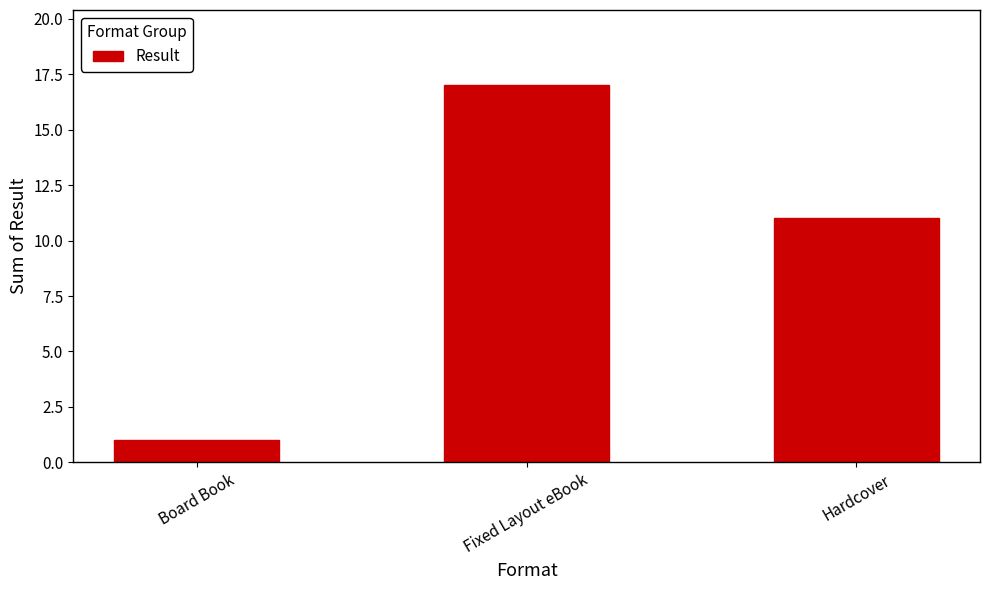

What position from the right is Fixed Layout eBook?

2